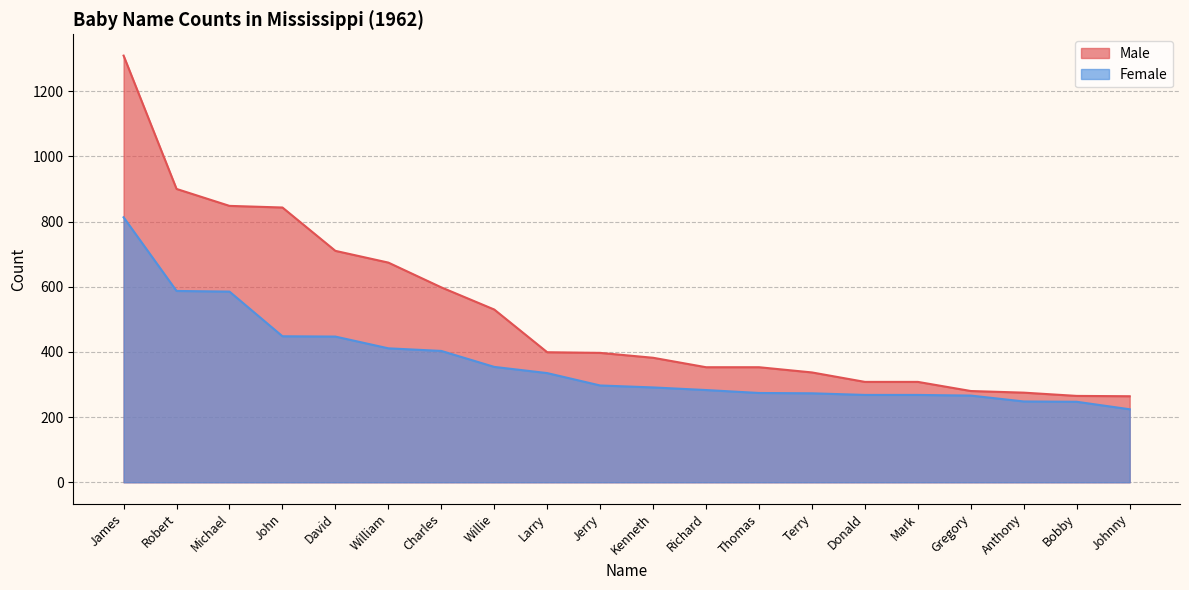

How many lines are shown in the chart?

2